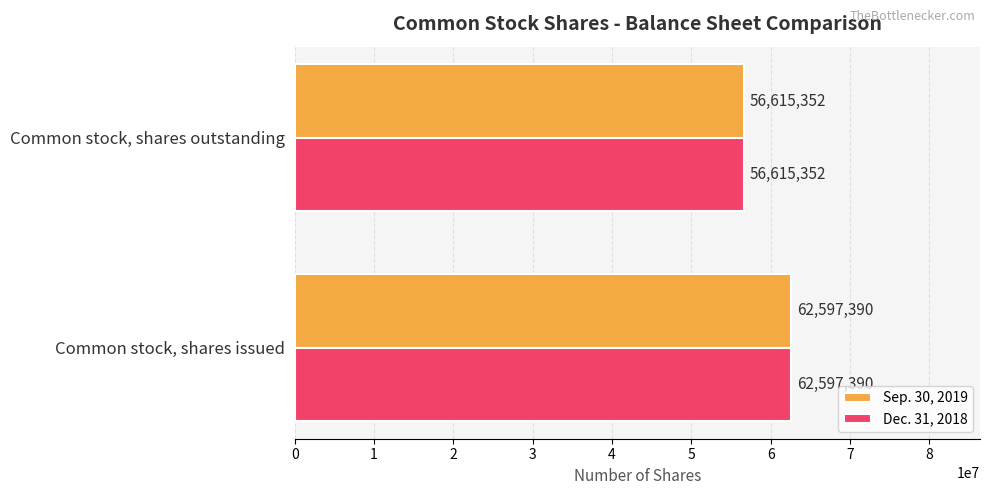

At which label does Dec. 31, 2018 reach its minimum?

Common stock, shares outstanding